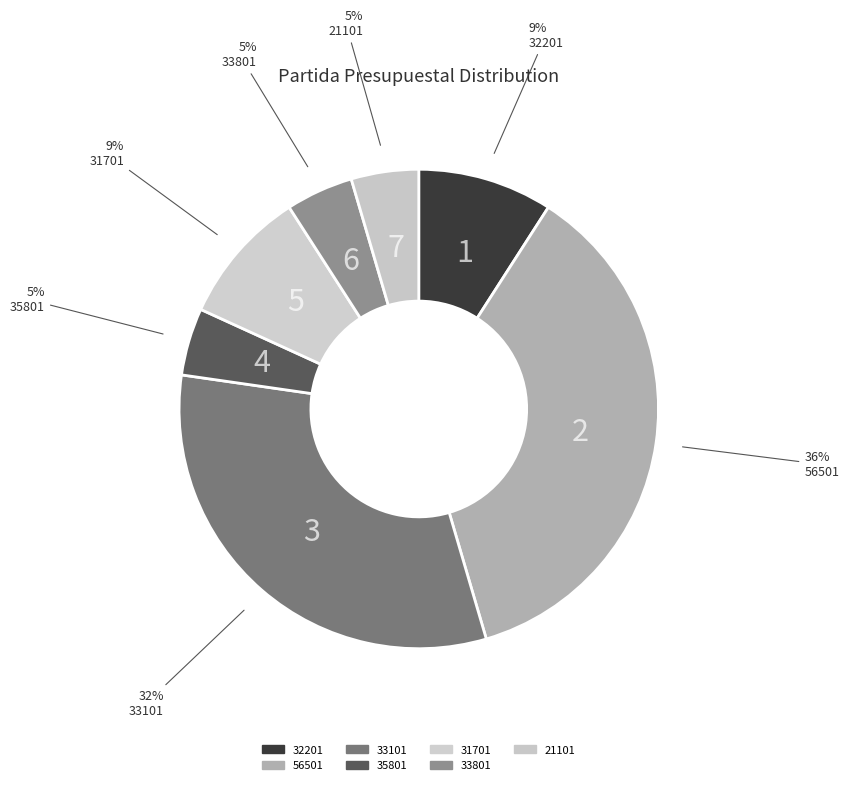

The 31701 slice represents 2% of the pie. True or false?

False